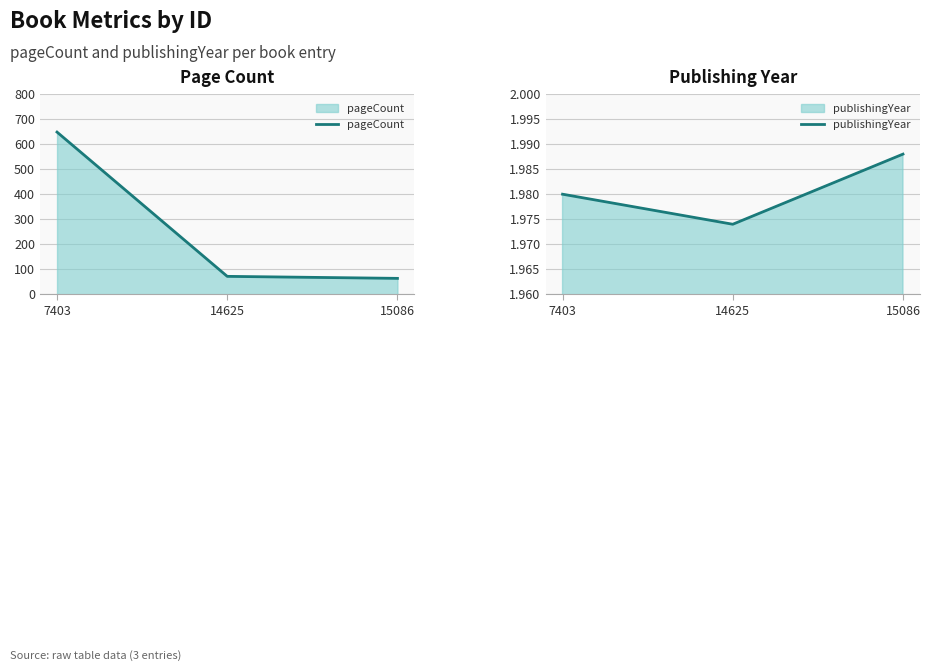

Reading right to left, transcribe all the data shown in this chart.

pageCount: 15086=64	14625=72	7403=648
publishingYear: 15086=1988	14625=1974	7403=1980